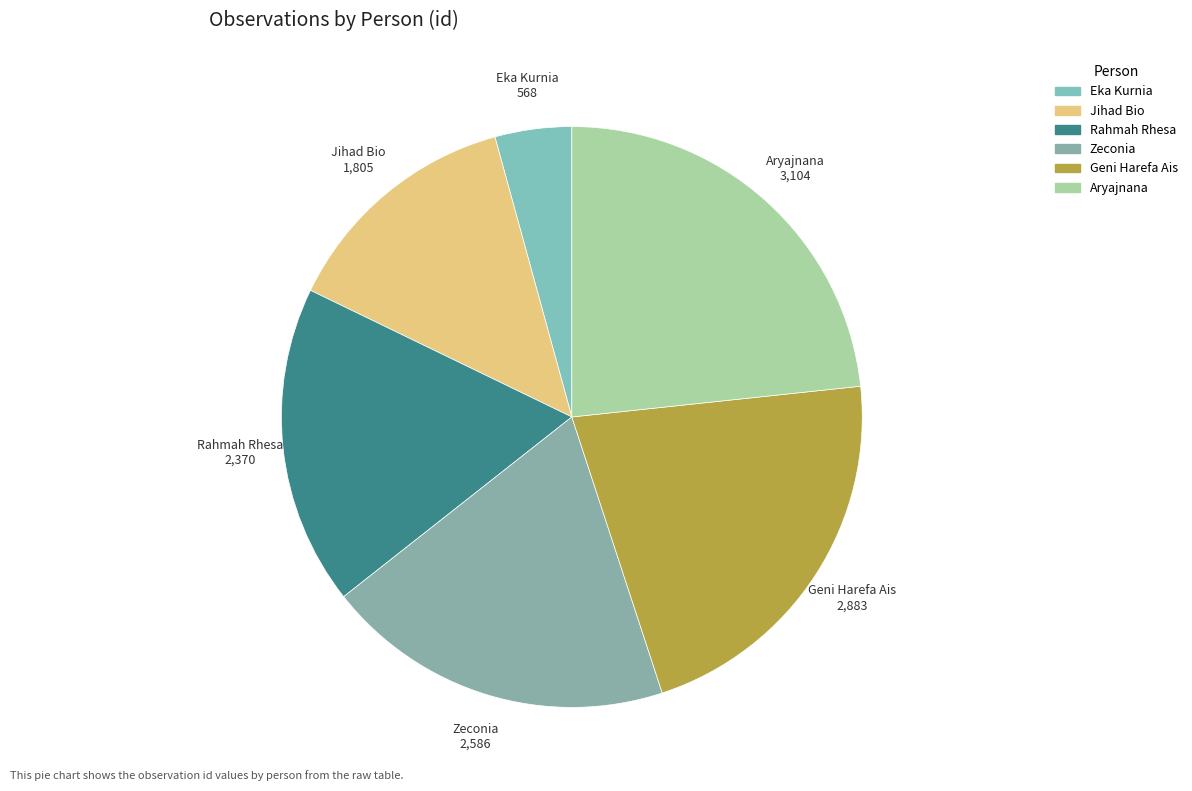

Is the sum of Jihad Bio and Geni Harefa Ais greater than half?

No